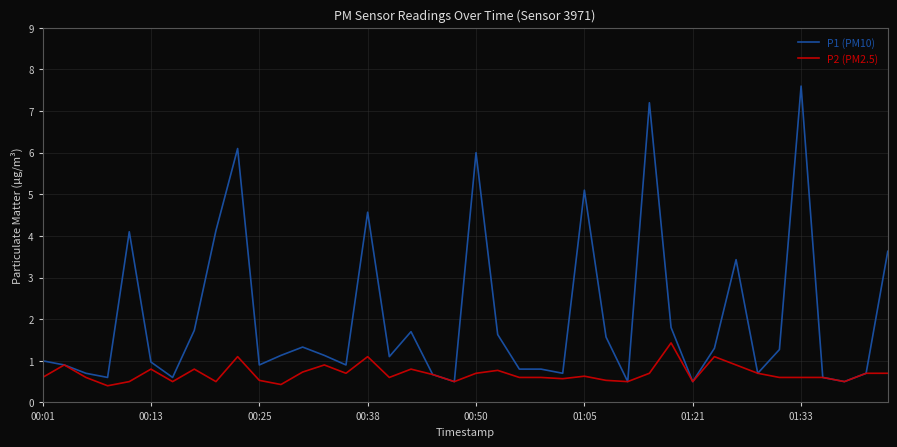

Which series has the largest total across all categories?

P1 (PM10)